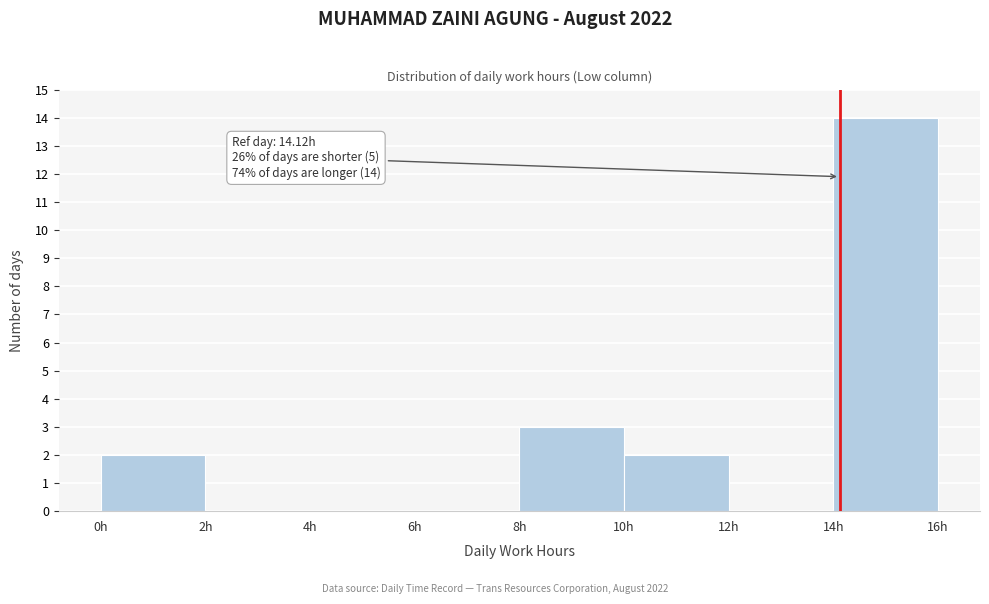

Over which range of the x-axis is the bar tallest?

14 to 16